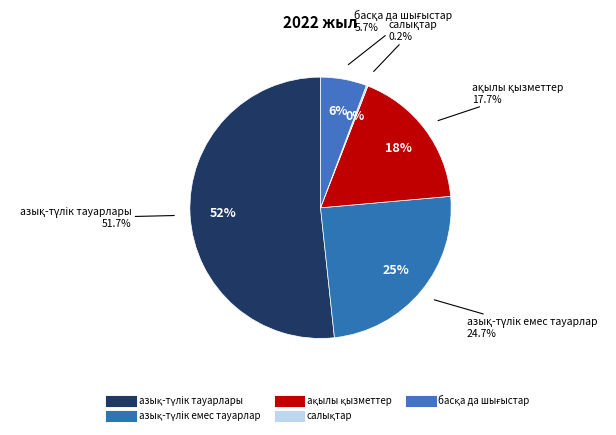

What is the largest slice in the pie chart?

азық-түлiк тауарлары